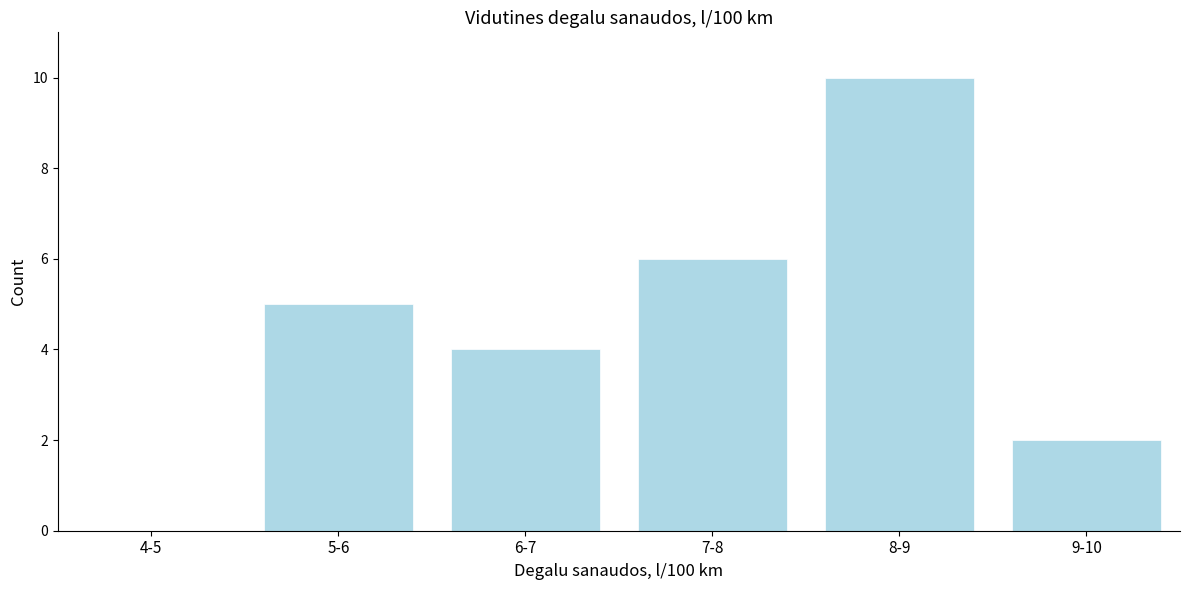

Reading left to right, what are all the values shown in this chart?

4-5=0	5-6=5	6-7=4	7-8=6	8-9=10	9-10=2